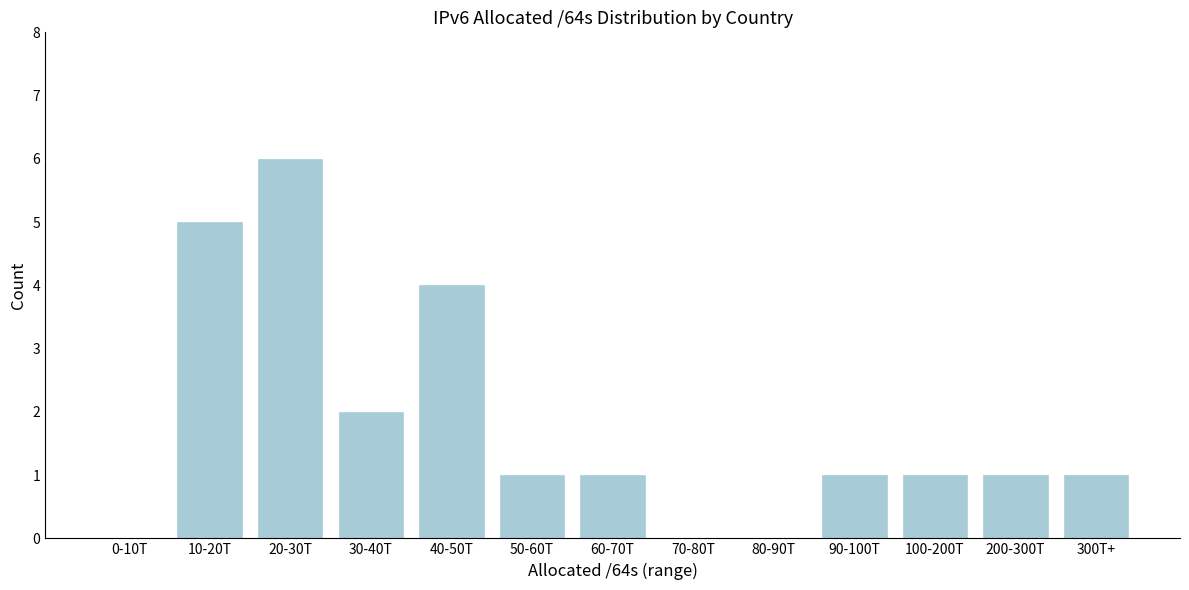

Reading left to right, transcribe all the data shown in this chart.

0-10T=0	10-20T=5	20-30T=6	30-40T=2	40-50T=4	50-60T=1	60-70T=1	70-80T=0	80-90T=0	90-100T=1	100-200T=1	200-300T=1	300T+=1